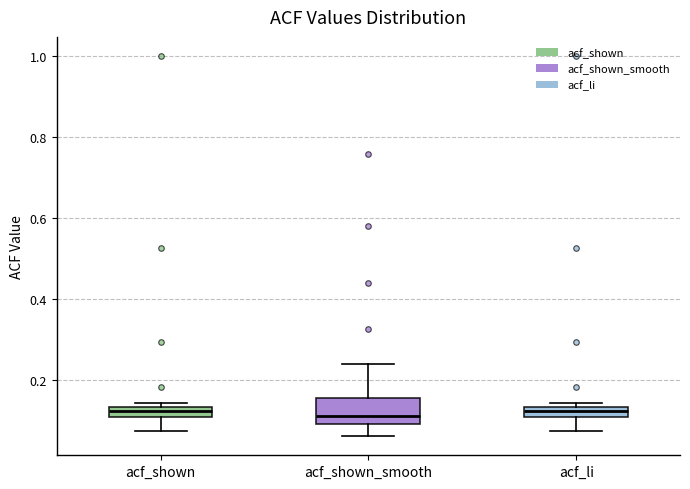

Which box is the tallest, from its lower edge to its upper edge?

acf_shown_smooth